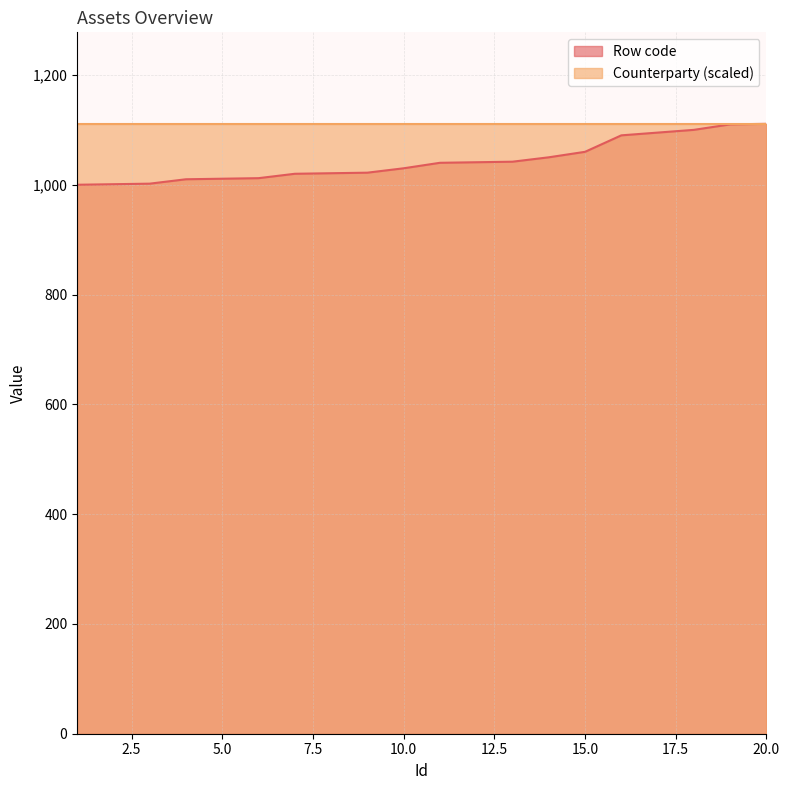

Rank the categories by value from highest to lowest.

20, 19, 18, 17, 16, 15, 14, 13, 12, 11, 10, 9, 8, 7, 6, 5, 4, 3, 2, 1